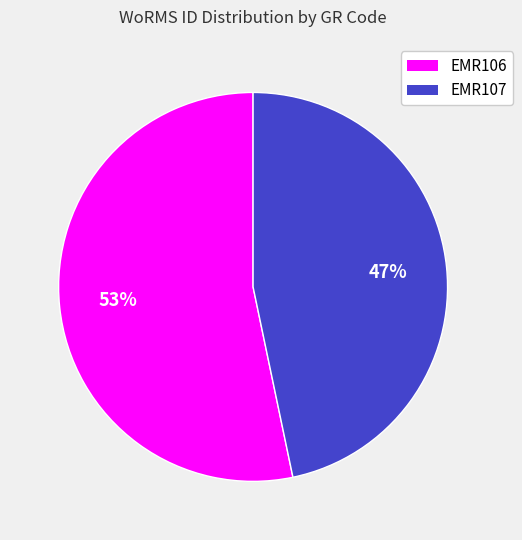

Is there any slice that represents more than half of the pie?

Yes